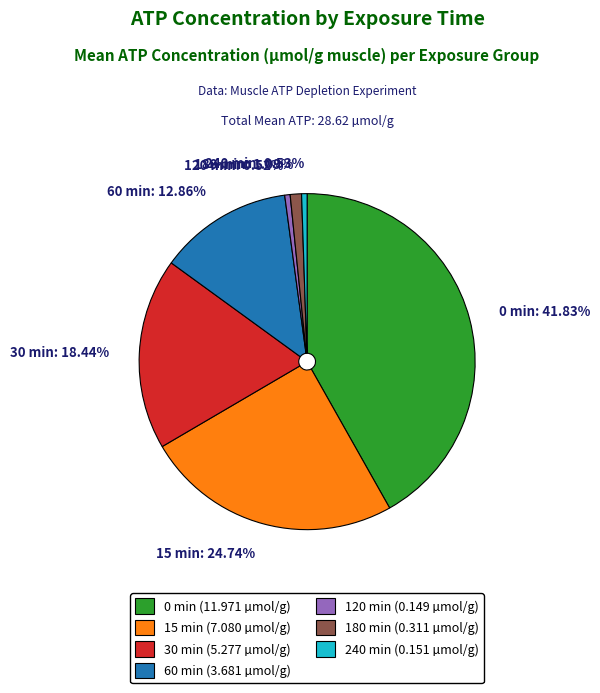

What percentage do 120 min and 180 min together represent?

1.6%